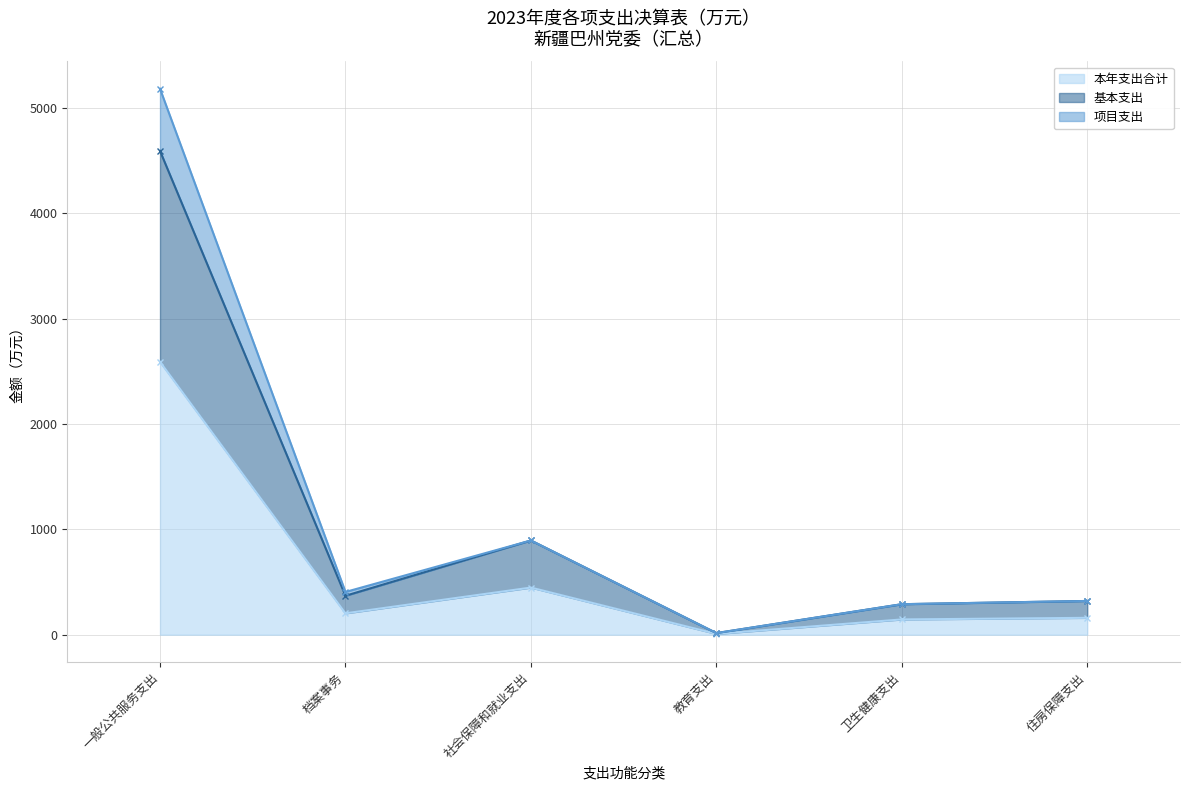

What is the smallest value displayed?

7.6